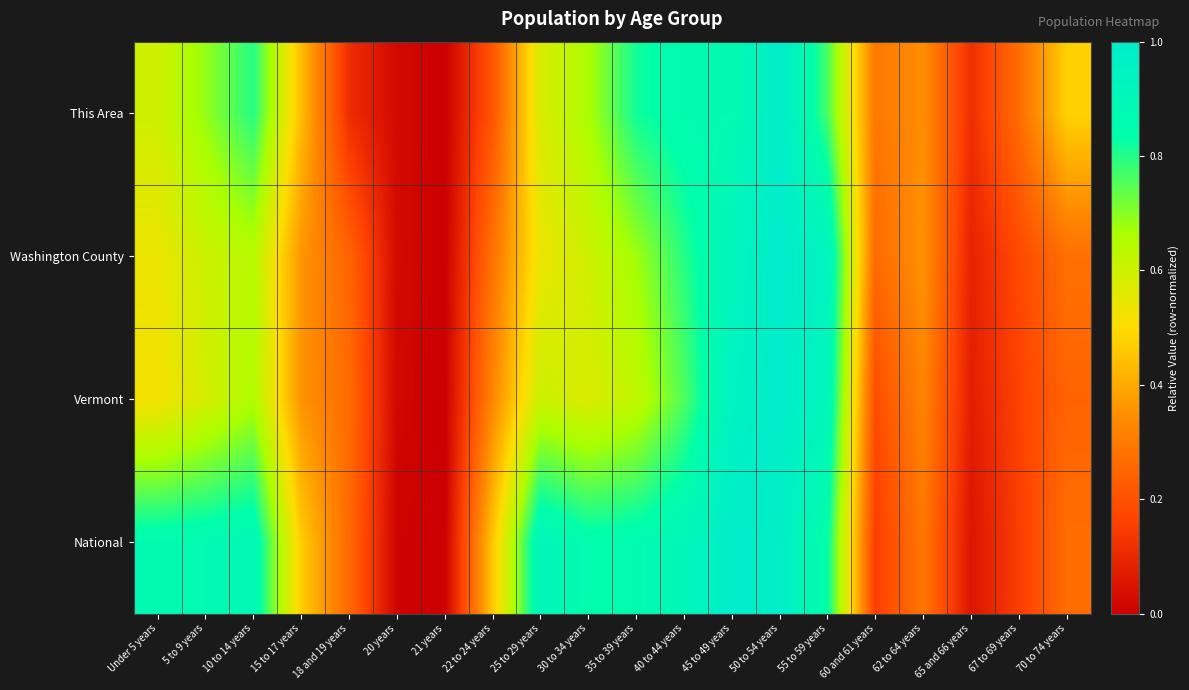

Reading right to left, extract all data points from this chart.

This Area: 70 to 74 years=0.5	67 to 69 years=0.3	65 and 66 years=0.1	62 to 64 years=0.3	60 and 61 years=0.3	55 to 59 years=0.8	50 to 54 years=1.0	45 to 49 years=0.9	40 to 44 years=0.9	35 to 39 years=0.8	30 to 34 years=0.7	25 to 29 years=0.6	22 to 24 years=0.2	21 years=0.0	20 years=0.0	18 and 19 years=0.1	15 to 17 years=0.4	10 to 14 years=0.8	5 to 9 years=0.7	Under 5 years=0.6
Washington County: 70 to 74 years=0.3	67 to 69 years=0.2	65 and 66 years=0.1	62 to 64 years=0.4	60 and 61 years=0.3	55 to 59 years=0.9	50 to 54 years=1.0	45 to 49 years=0.9	40 to 44 years=0.8	35 to 39 years=0.7	30 to 34 years=0.6	25 to 29 years=0.5	22 to 24 years=0.3	21 years=0.0	20 years=0.0	18 and 19 years=0.2	15 to 17 years=0.4	10 to 14 years=0.6	5 to 9 years=0.6	Under 5 years=0.5
Vermont: 70 to 74 years=0.2	67 to 69 years=0.2	65 and 66 years=0.1	62 to 64 years=0.3	60 and 61 years=0.2	55 to 59 years=0.9	50 to 54 years=1.0	45 to 49 years=0.9	40 to 44 years=0.8	35 to 39 years=0.6	30 to 34 years=0.6	25 to 29 years=0.6	22 to 24 years=0.3	21 years=0.0	20 years=0.0	18 and 19 years=0.3	15 to 17 years=0.4	10 to 14 years=0.7	5 to 9 years=0.6	Under 5 years=0.5
National: 70 to 74 years=0.3	67 to 69 years=0.2	65 and 66 years=0.1	62 to 64 years=0.3	60 and 61 years=0.2	55 to 59 years=0.8	50 to 54 years=1.0	45 to 49 years=1.0	40 to 44 years=0.9	35 to 39 years=0.9	30 to 34 years=0.9	25 to 29 years=0.9	22 to 24 years=0.5	21 years=0.0	20 years=0.0	18 and 19 years=0.3	15 to 17 years=0.5	10 to 14 years=0.9	5 to 9 years=0.9	Under 5 years=0.9